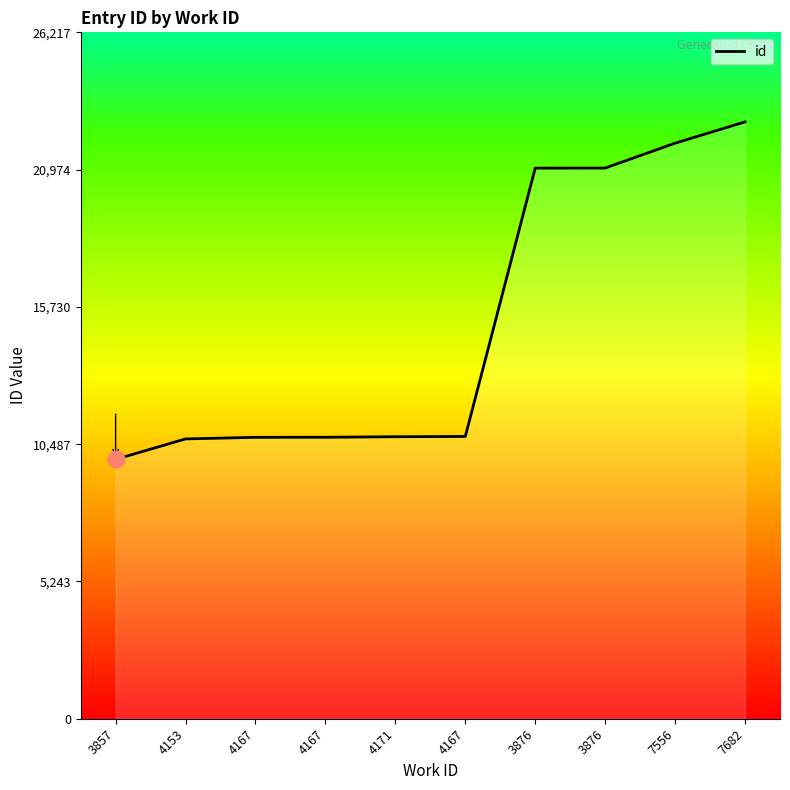

Which has a higher value, 4153 or 3857?

4153